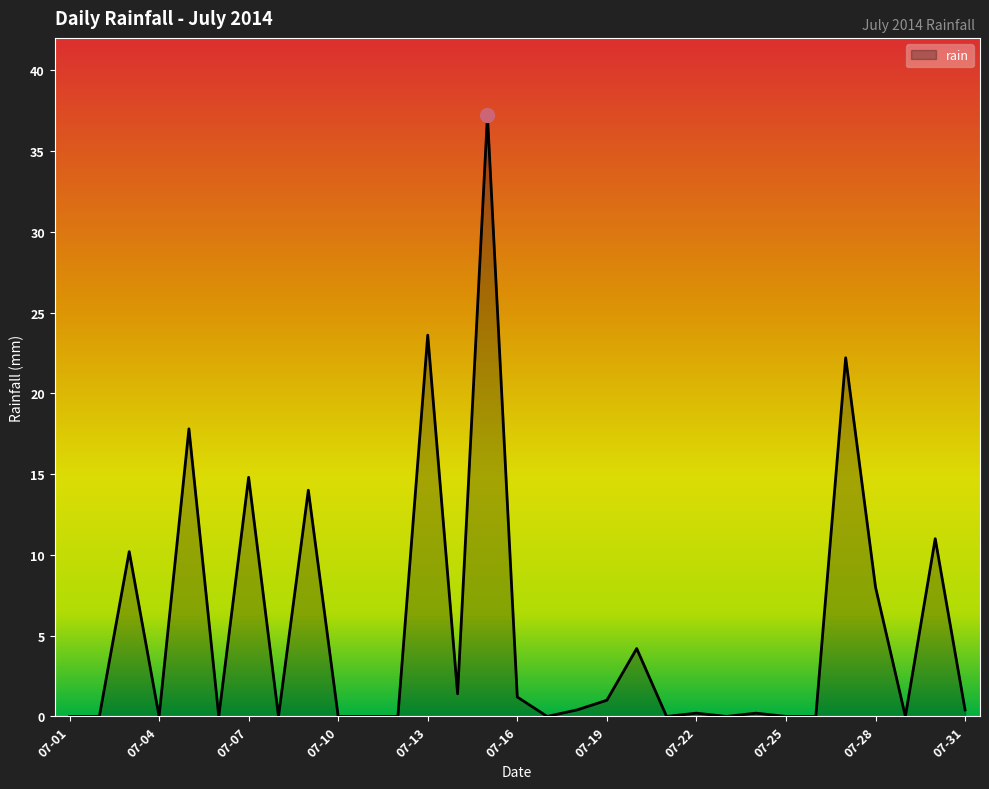

Count the number of data series in this chart.

1